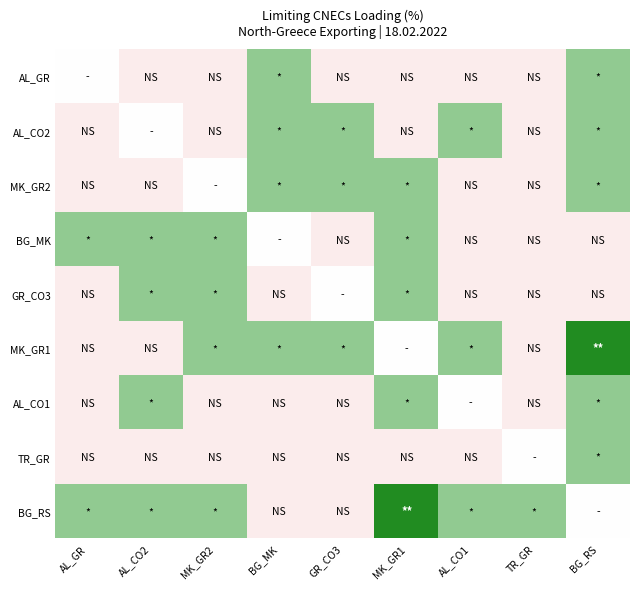

List the series in order of their peak value, lowest first.

AL_GR, AL_CO2, MK_GR2, BG_MK, GR_CO3, AL_CO1, TR_GR, MK_GR1, BG_RS